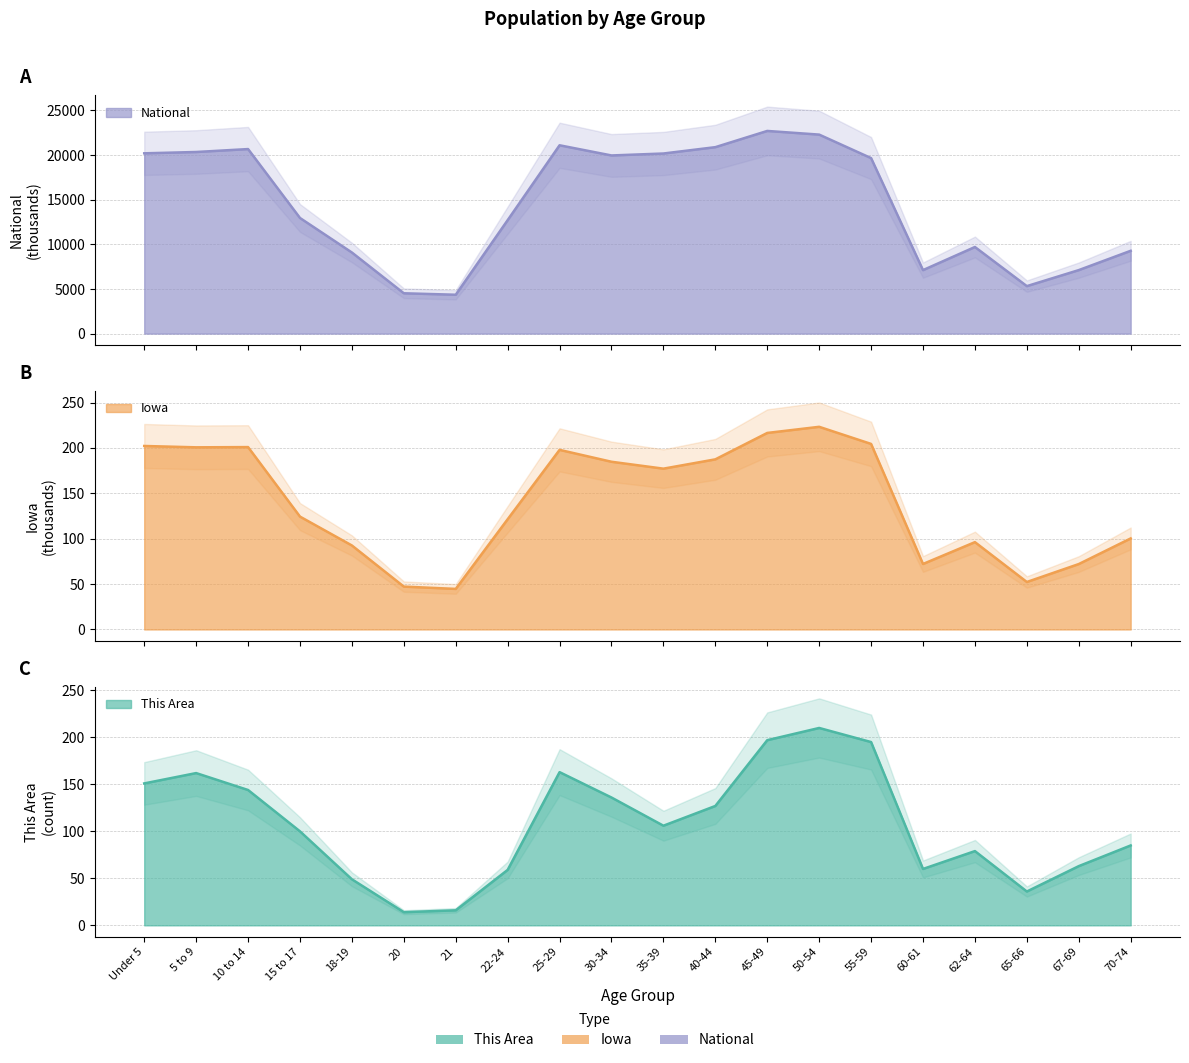

Reading left to right, list all the values displayed in this chart.

This Area: 151.0	162.0	144.0	100.0	49.0	14.0	16.0	59.0	163.0	136.0	106.0	127.0	197.0	210.0	195.0	60.0	79.0	36.0	63.0	85.0
Iowa: 202.1	200.6	200.9	124.3	92.5	47.2	44.7	121.4	197.8	184.7	177.1	187.4	216.5	223.2	204.4	72.2	96.2	52.3	72.1	100.3
National: 20201.4	20348.7	20677.2	12954.3	9086.1	4519.1	4354.3	12712.6	21101.8	19962.1	20179.6	20891.0	22708.6	22298.1	19664.8	7113.7	9704.2	5319.9	7115.4	9278.2